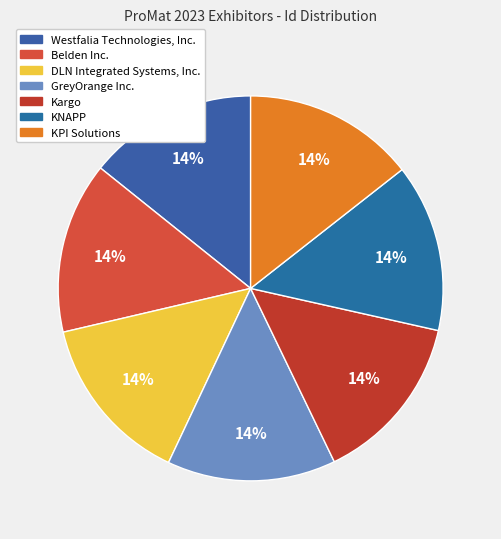

What is the total percentage of KPI Solutions and DLN Integrated Systems, Inc.?

28.7%